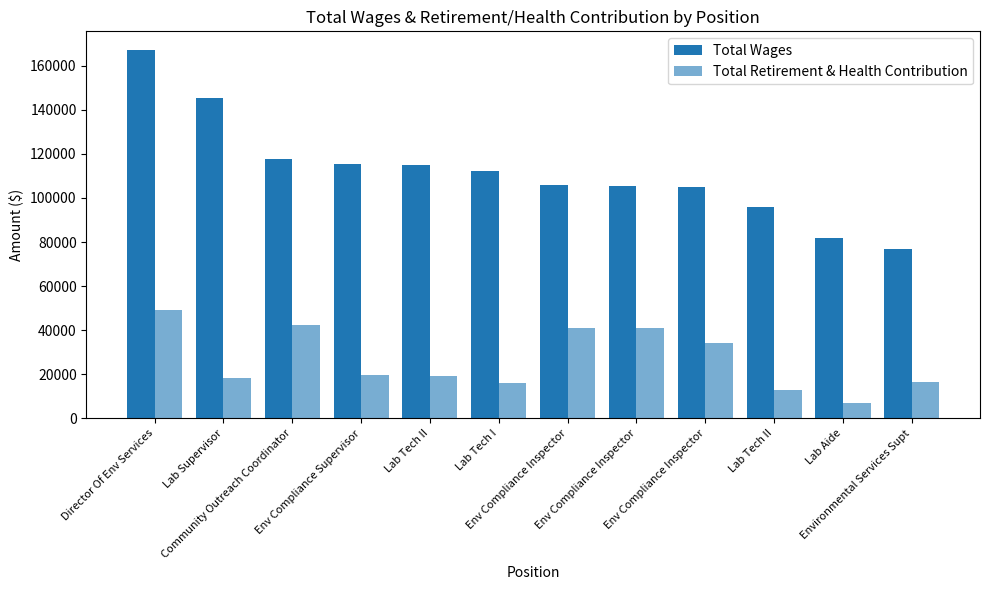

Are the bars horizontal?

No